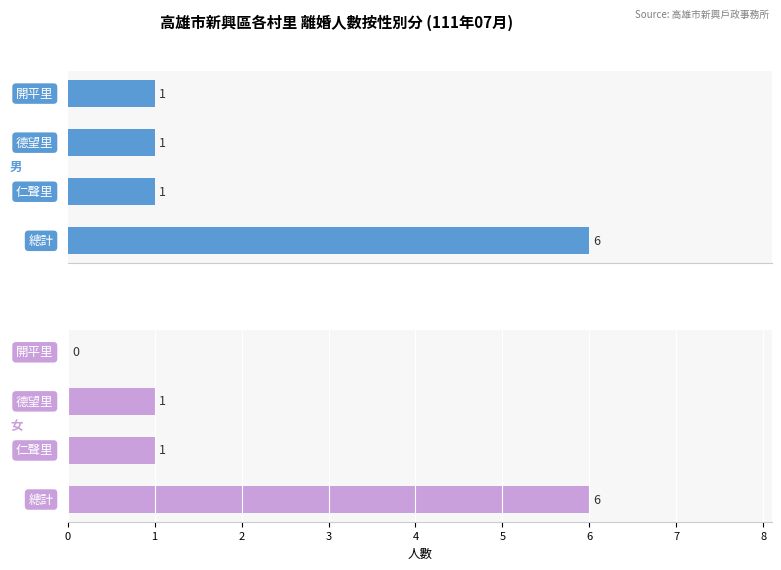

What are all the series names shown in the legend?

男, 女